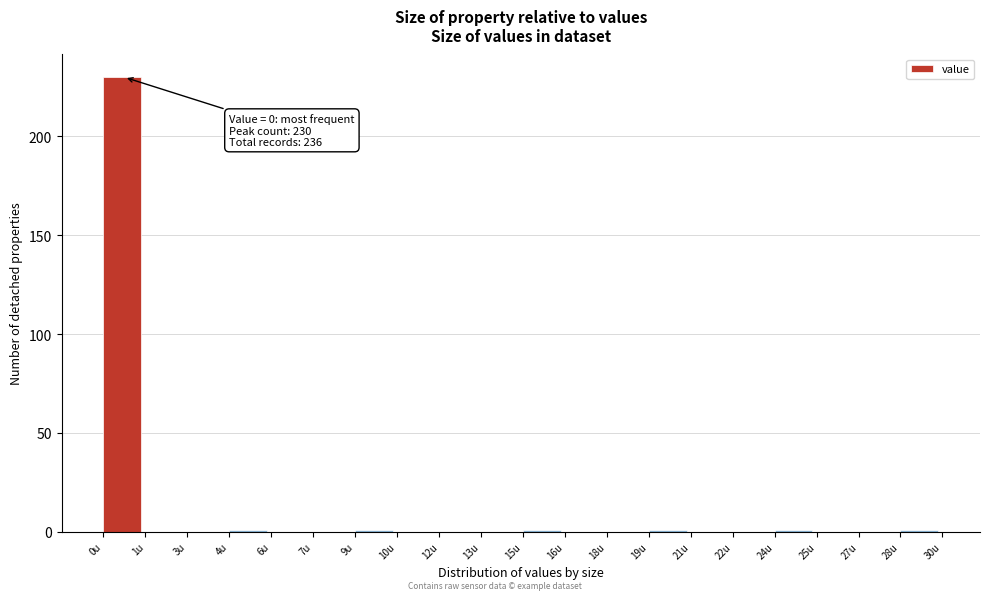

Reading left to right, list all the values displayed in this chart.

0u=230	1u=0	3u=0	4u=1	6u=0	7u=0	9u=1	10u=0	12u=0	13u=0	15u=1	16u=0	18u=0	19u=1	21u=0	22u=0	24u=1	25u=0	27u=0	28u=1